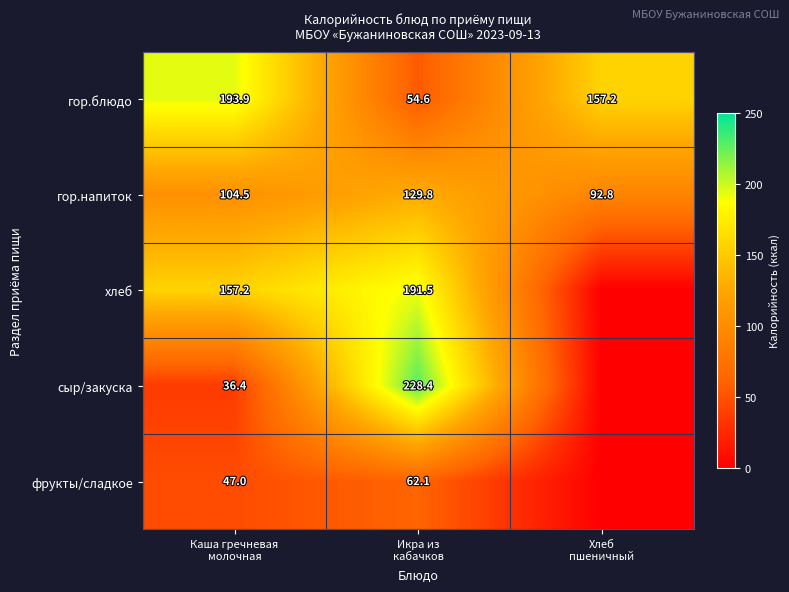

Between Каша гречневая
молочная and Икра из
кабачков, which is larger?

Каша гречневая
молочная